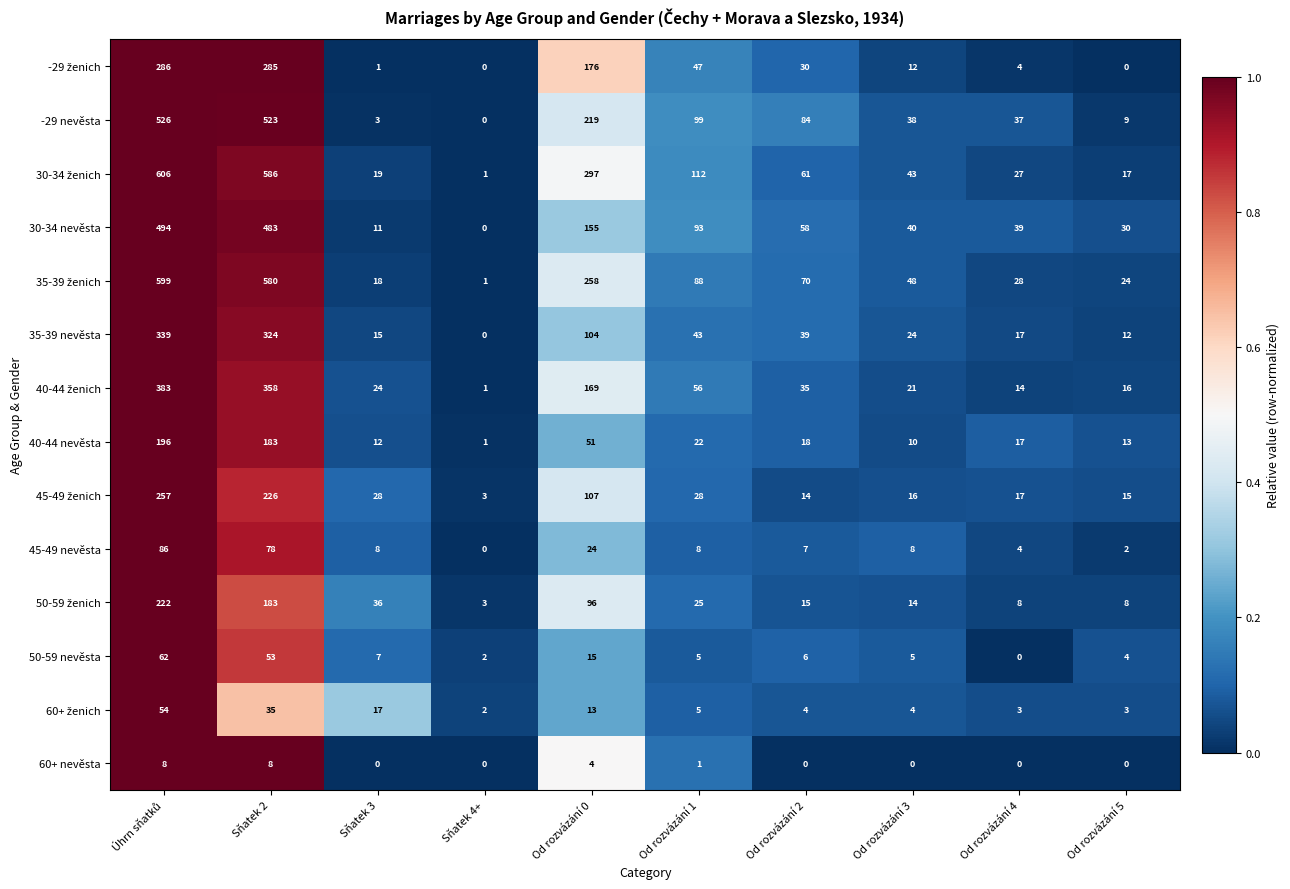

At how many categories does at least one series exceed 90?

4